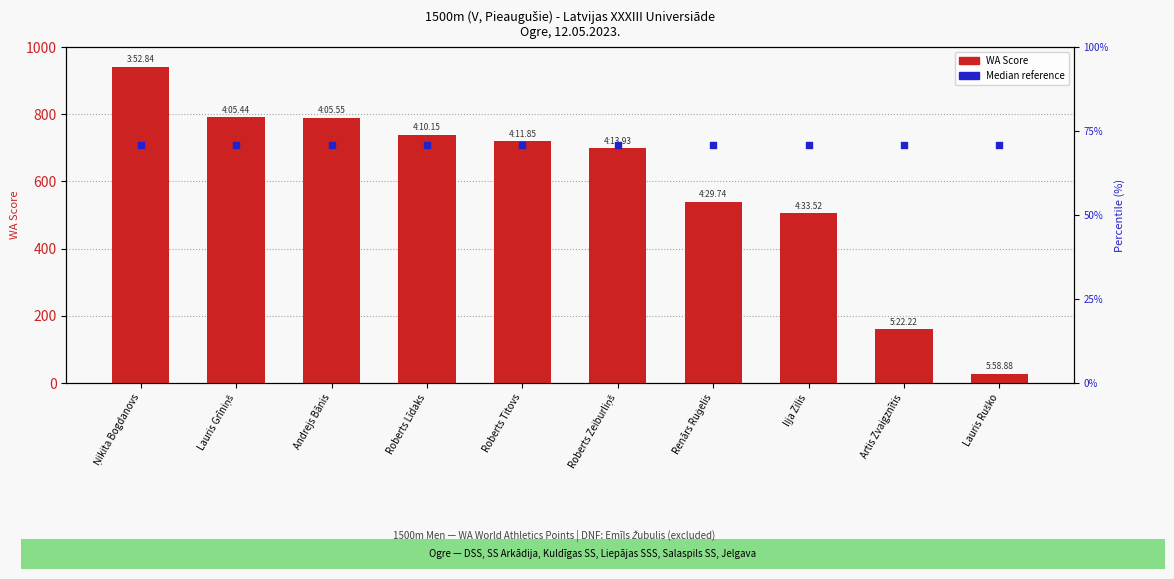

Which series has the largest Y range (max minus min)?

WA Score